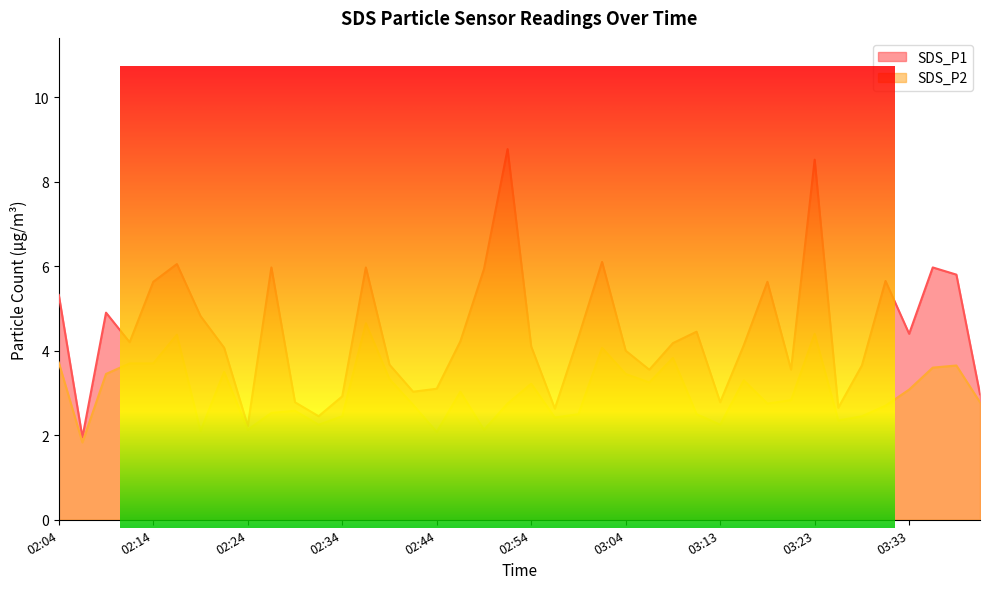

At which category does the chart reach its minimum across all series?

02:07